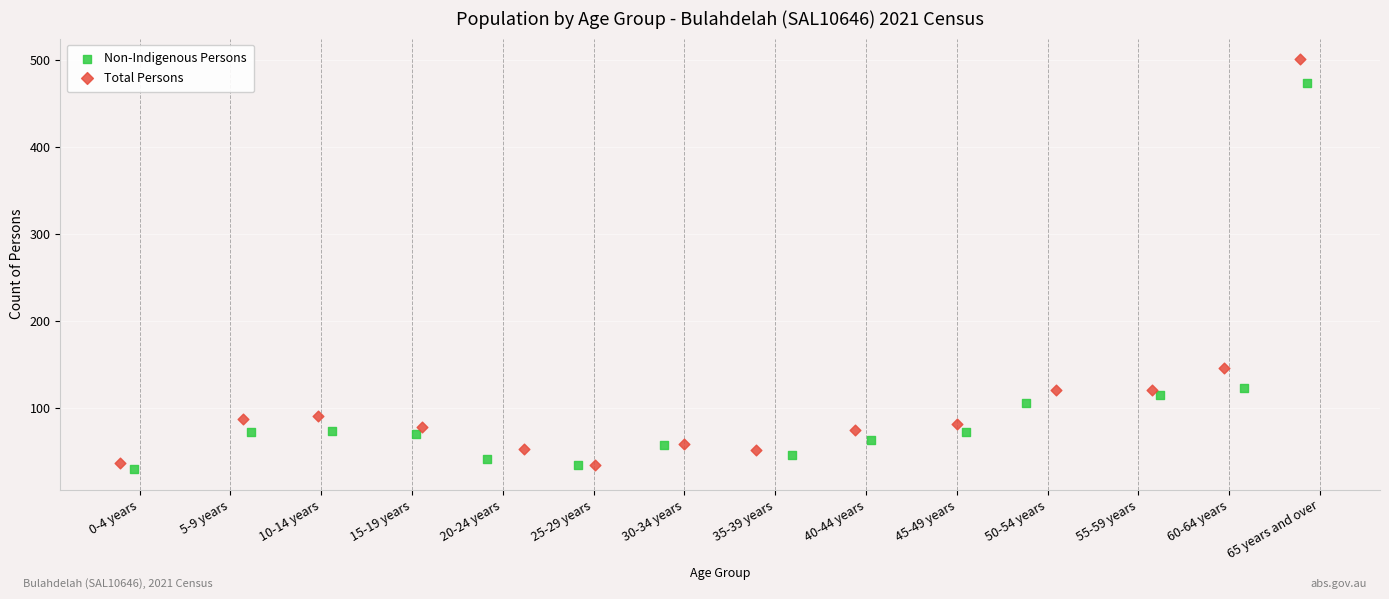

Which series has the largest Y range (max minus min)?

Total Persons